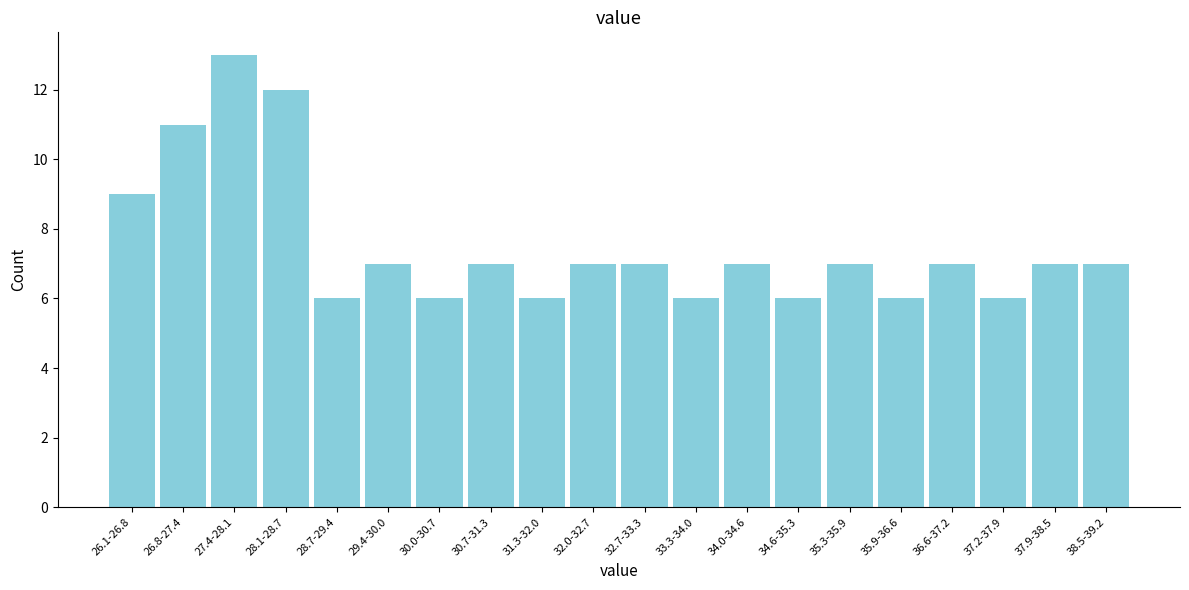

Reading left to right, extract all data points from this chart.

9	11	13	12	6	7	6	7	6	7	7	6	7	6	7	6	7	6	7	7